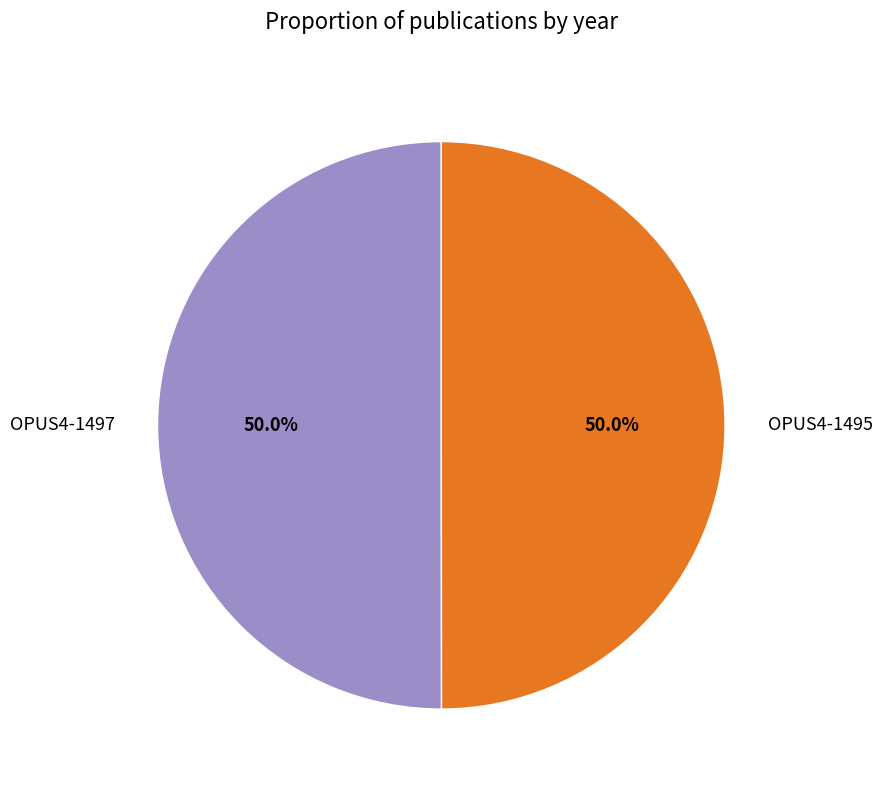

Approximately how many times larger is the value at OPUS4-1497 compared to OPUS4-1495?

1.0